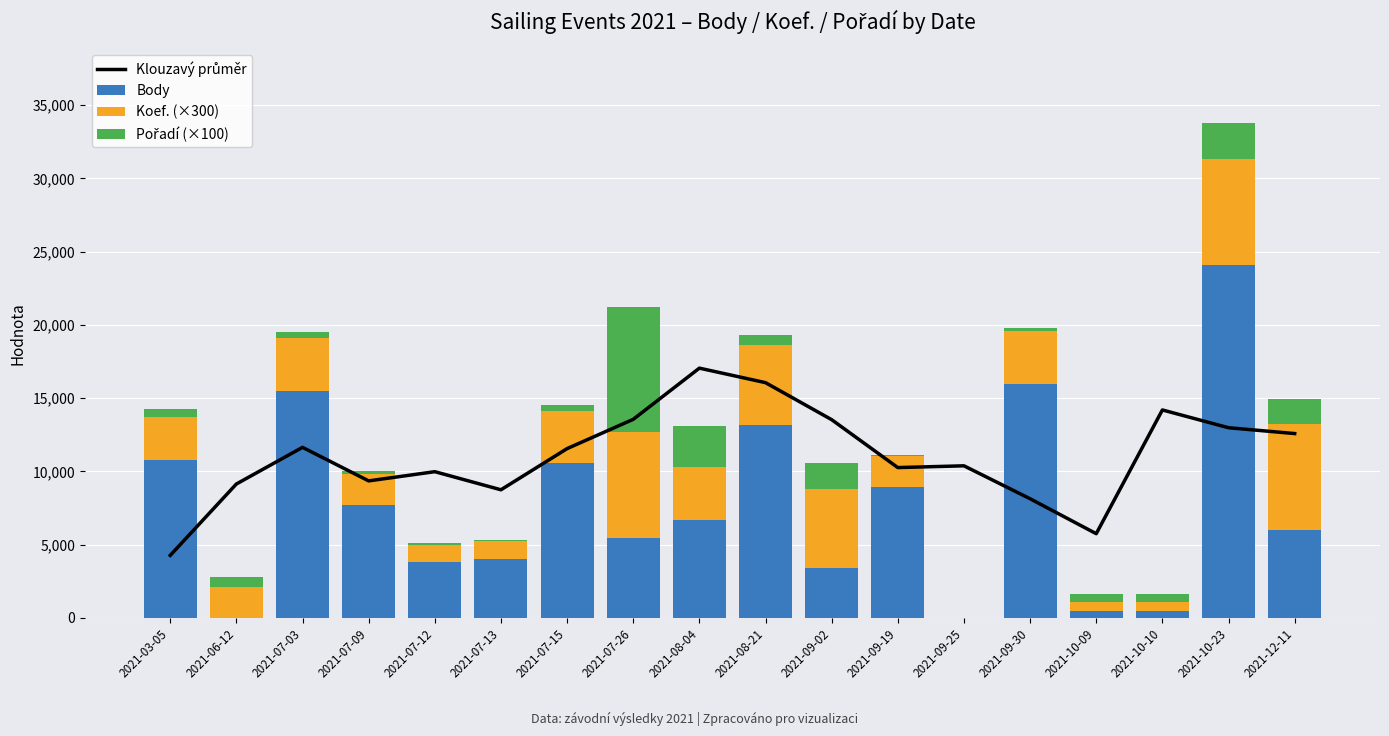

Are the bars horizontal?

No